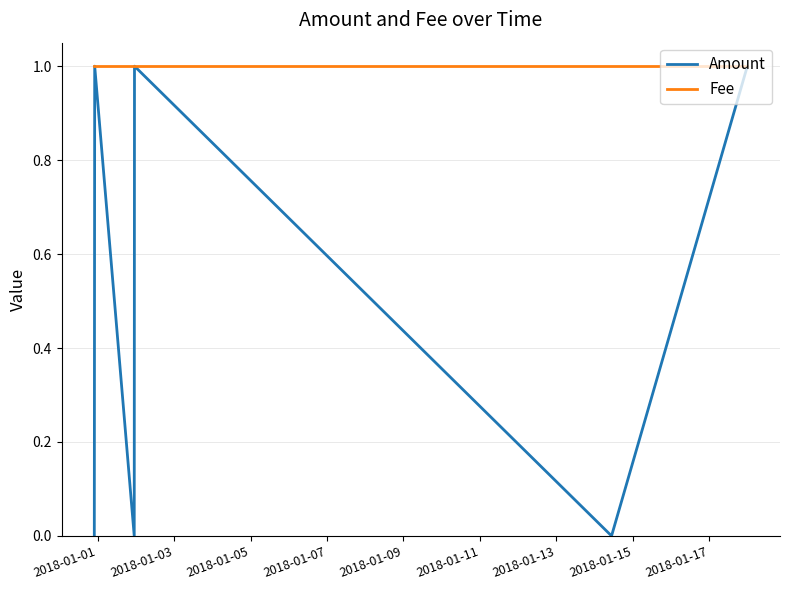

True or false: Fee has more than 2 interior local peaks.

False